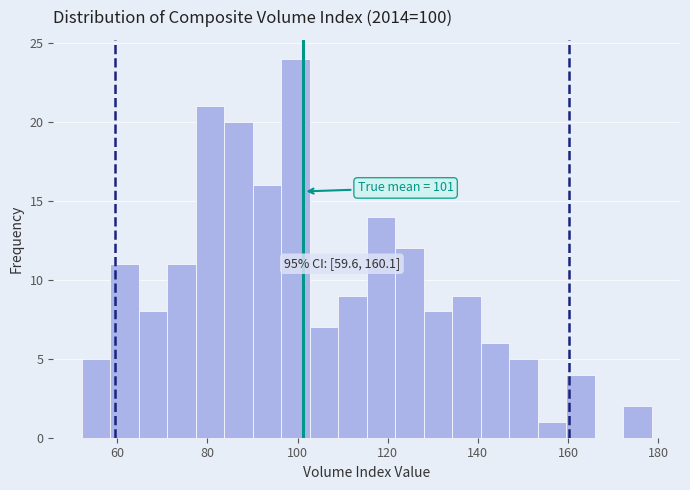

Read against the x-axis, roughly where is the centre of the tallest bar?

100